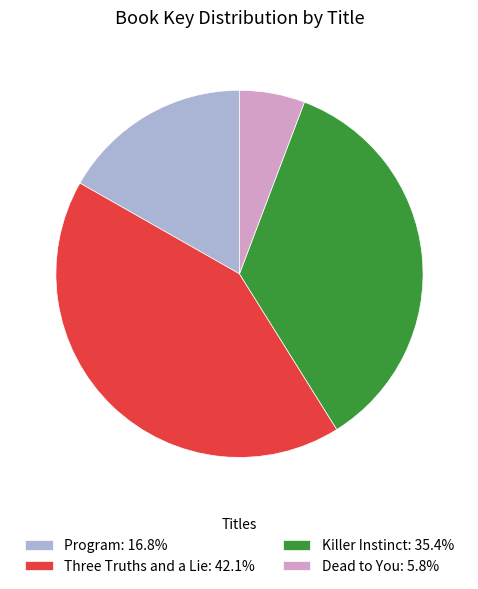

What is the ratio of the value at Program: 16.8% to the value at Three Truths and a Lie: 42.1%?

0.4